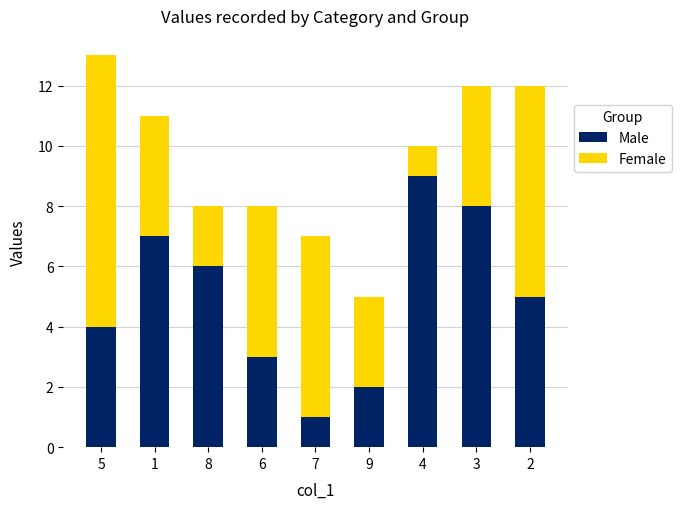

Reading left to right, what are the values for Male?

5=4	1=7	8=6	6=3	7=1	9=2	4=9	3=8	2=5